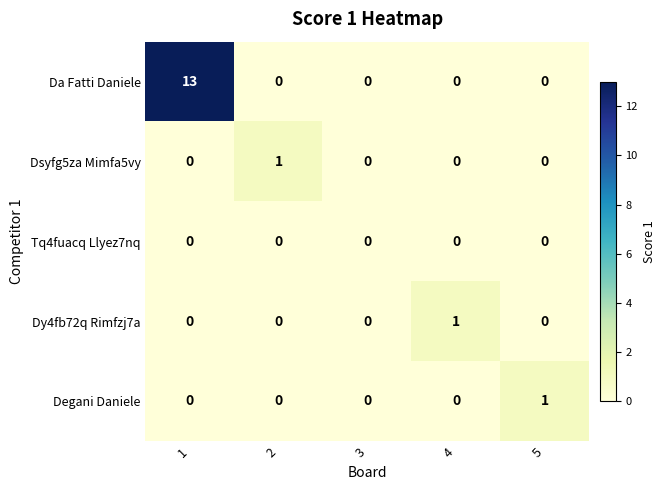

What is the difference between the maximum and minimum values in the Da Fatti Daniele series?

13